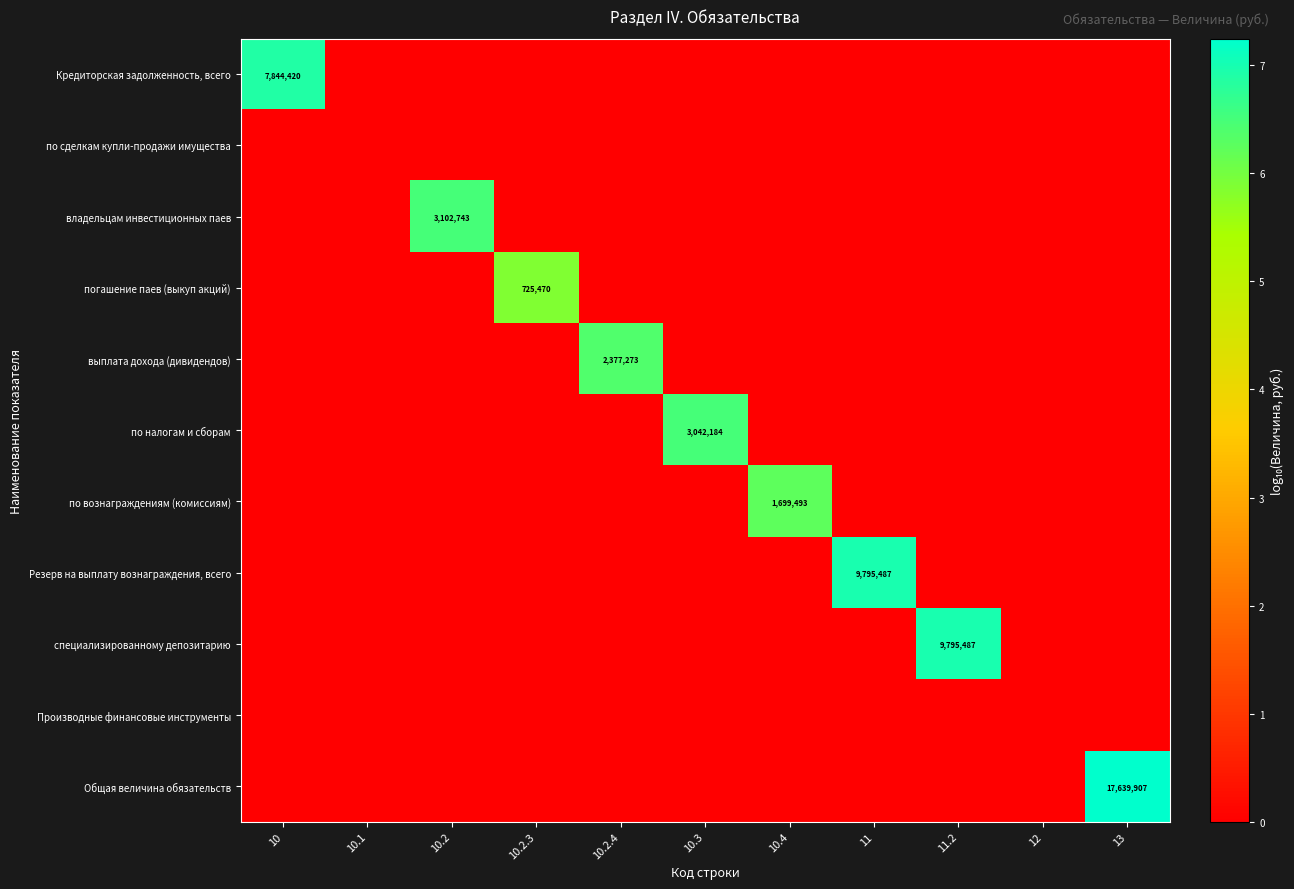

The value of выплата дохода (дивидендов) at 10.3 is -2.7. True or false?

False